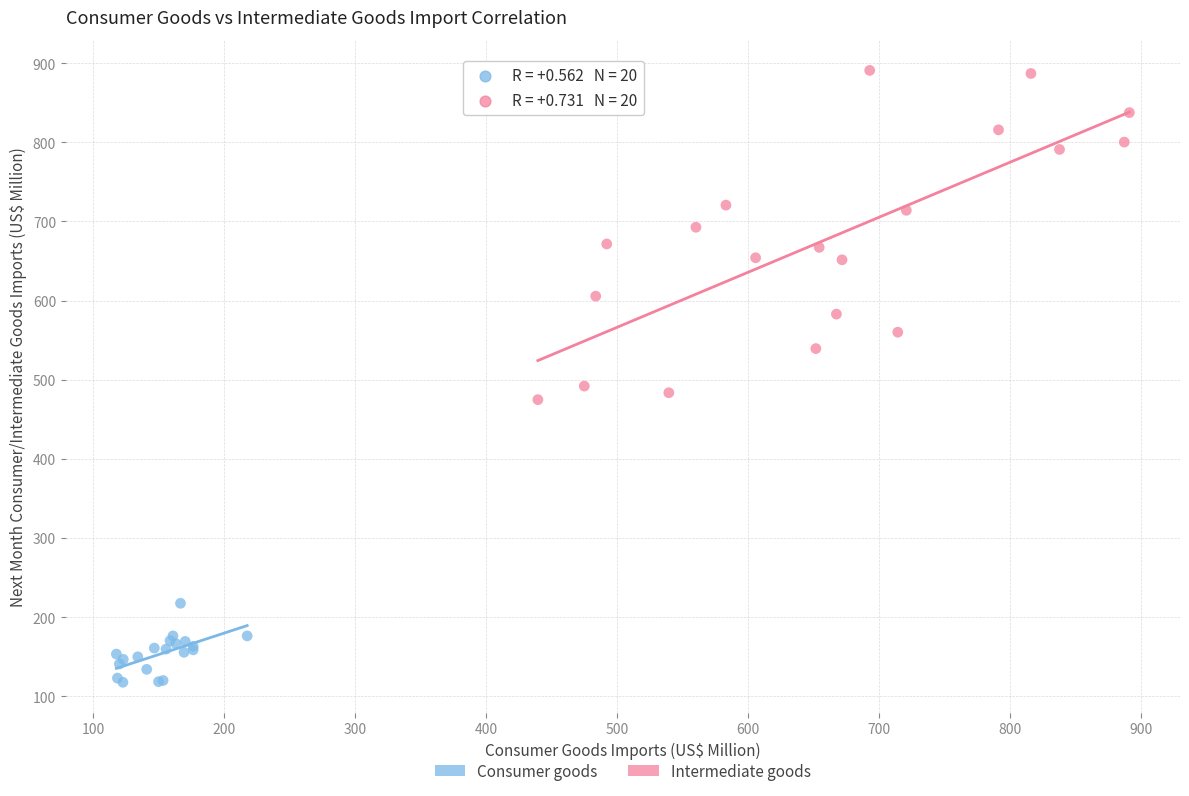

Which series contains the highest Y value?

Intermediate goods